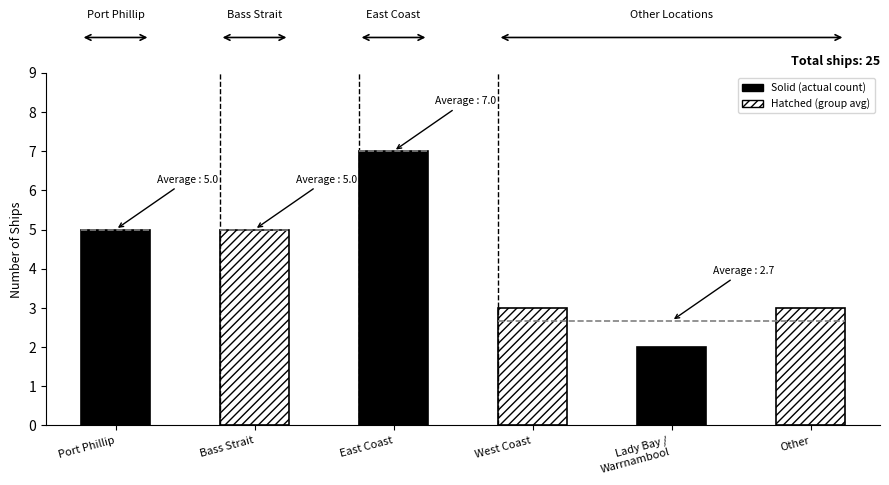

Reading left to right, transcribe all the data shown in this chart.

5	5	7	3	2	3